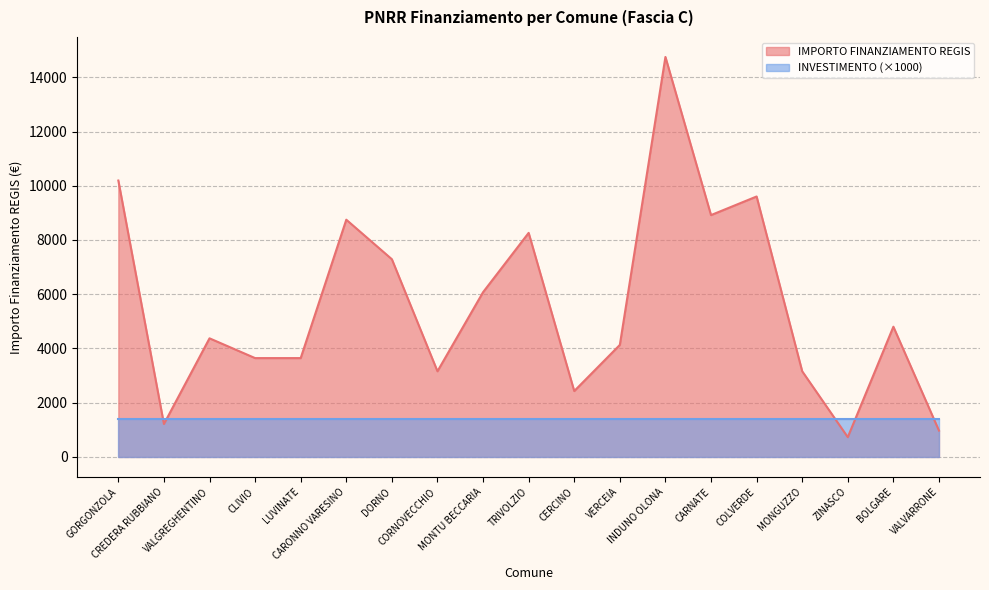

Which category has the lowest value across all series?

ZINASCO